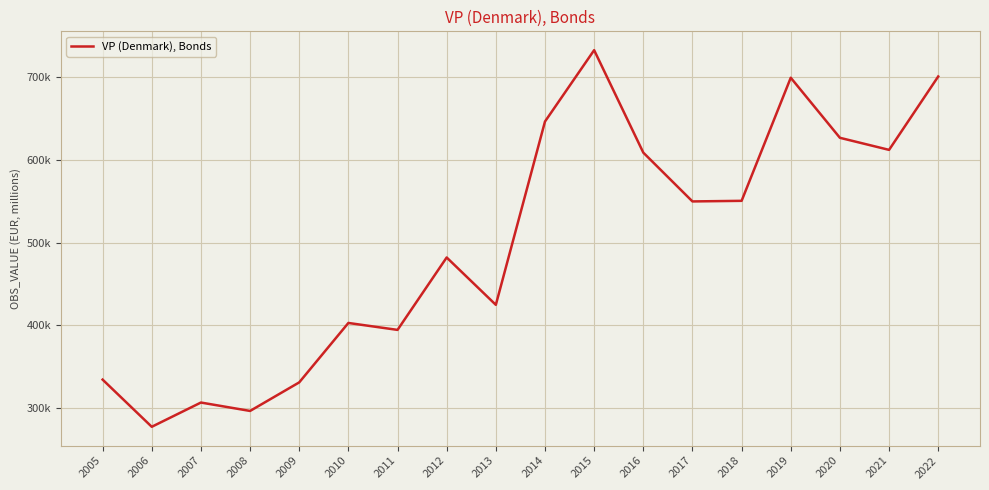

What is the maximum value shown in the chart?

732248.7